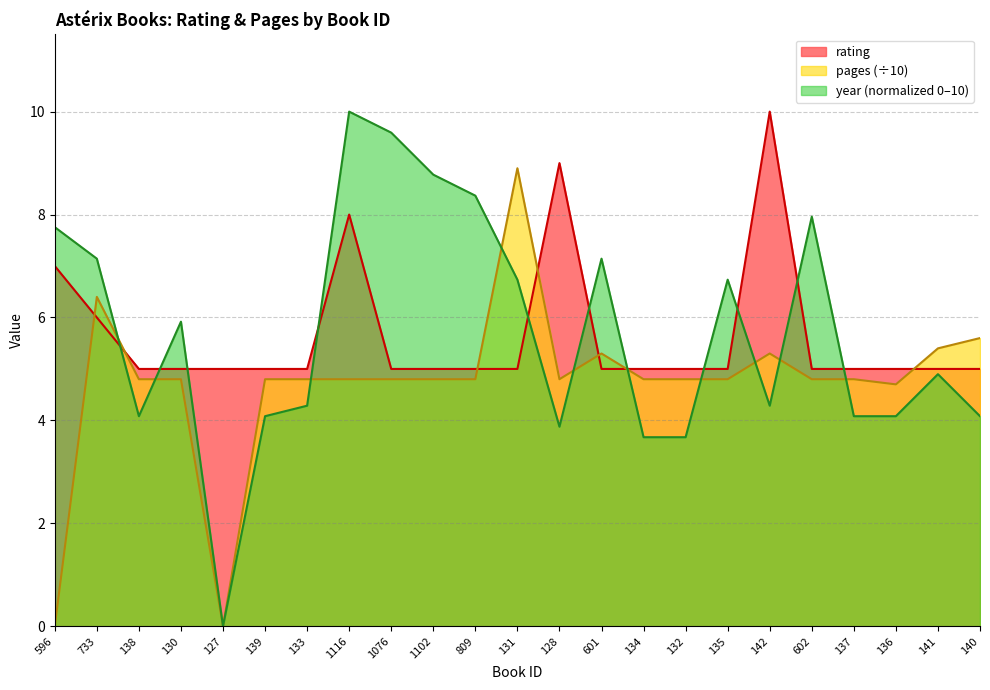

Between 139 and 602, which is larger?

139